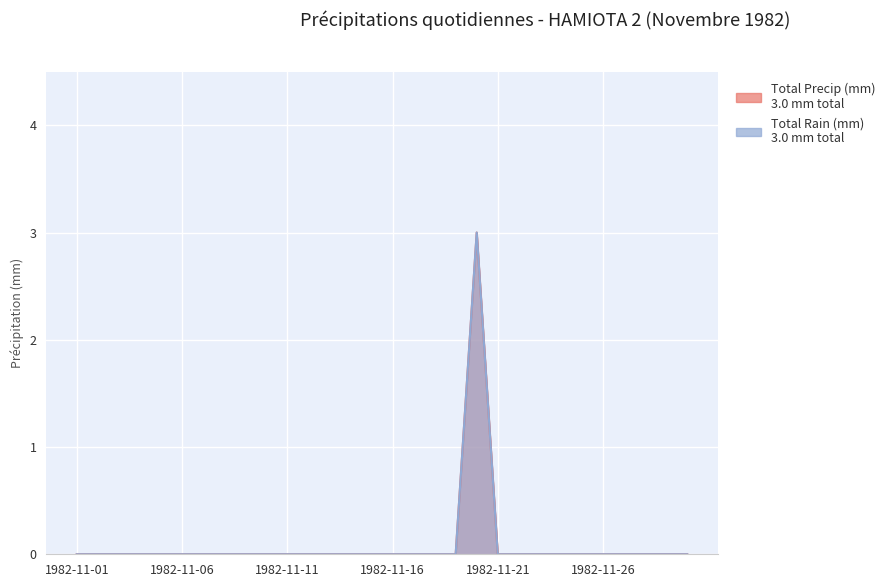

True or false: Total Rain (mm) has a value of 0 at 1982-11-10.

True